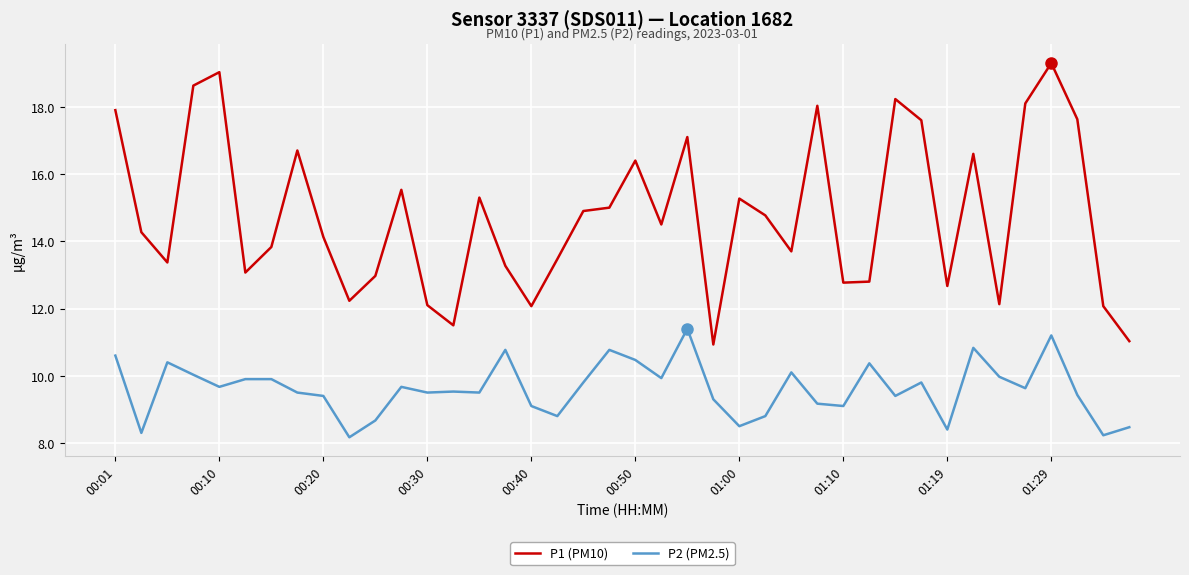

List the series in order of their overall mean, highest first.

P1 (PM10), P2 (PM2.5)